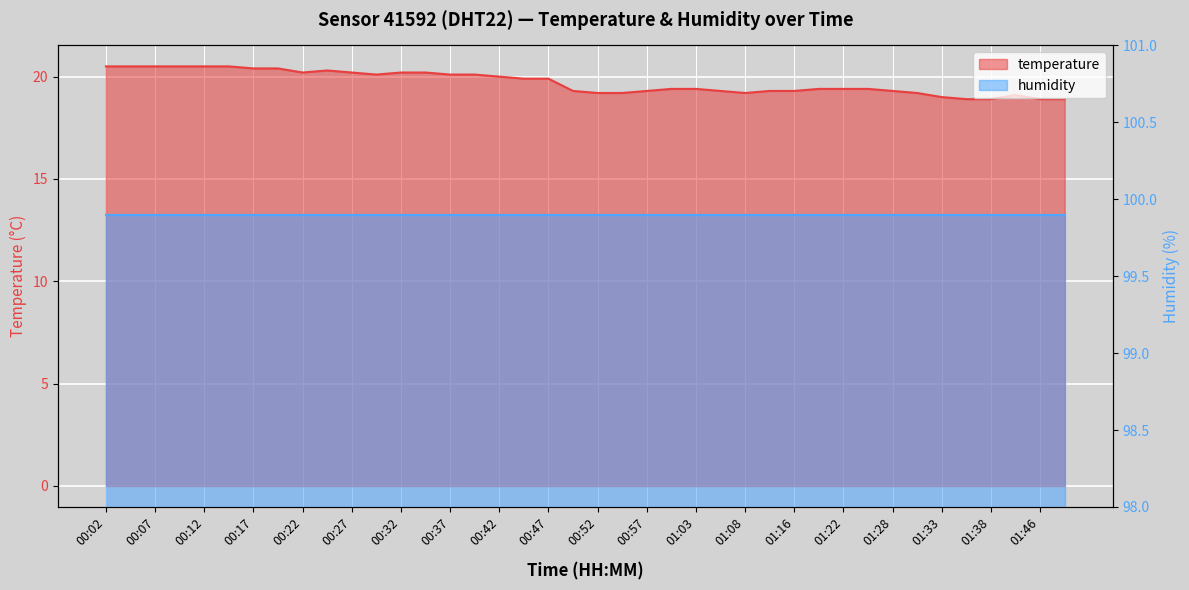

How many interior local peaks (higher than both neighbors) does the data have?

2